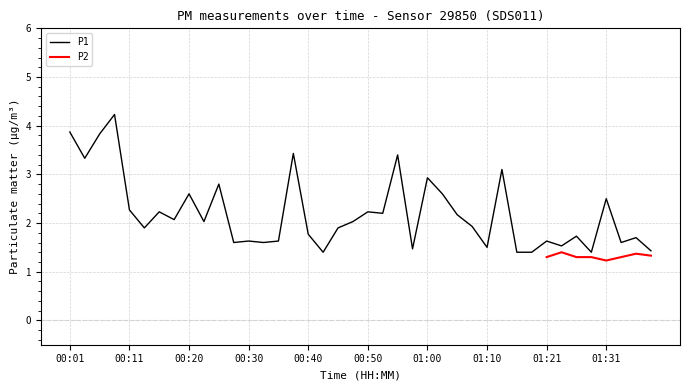

What is the label of the 11th point from the left?

00:25